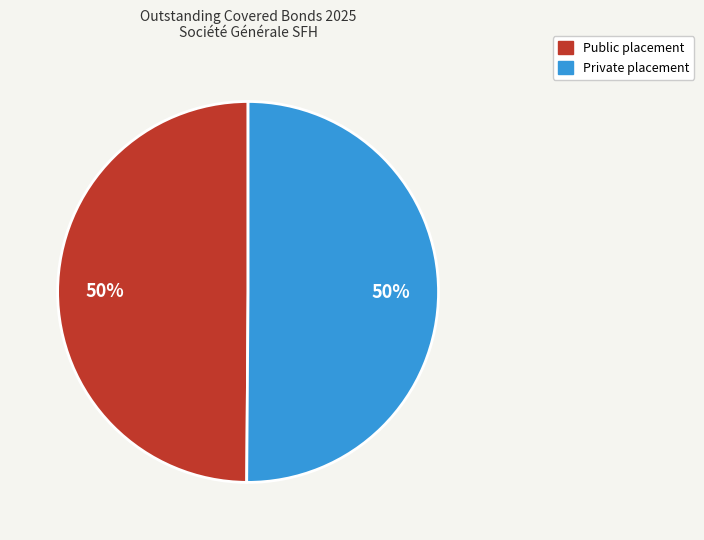

To the nearest percent, what is the average slice percentage?

50%